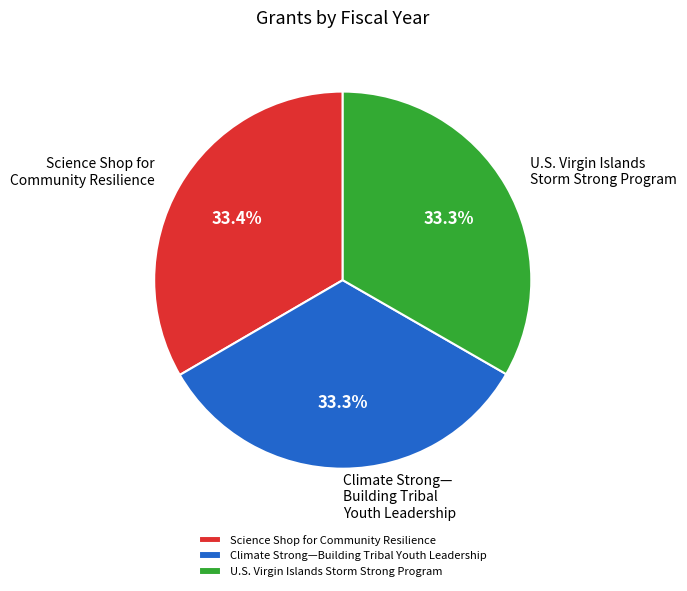

The Science Shop for Community Resilience slice represents 33% of the pie. True or false?

True